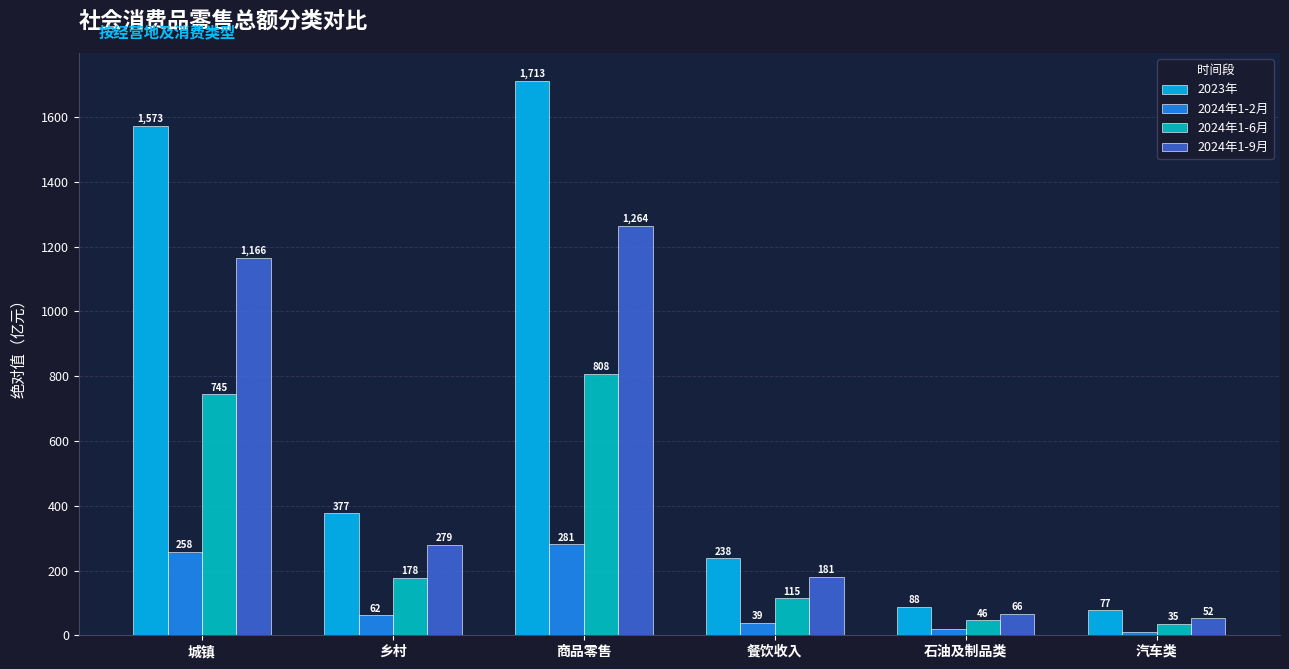

What is the approximate value of 2023年 at 餐饮收入?

237.8